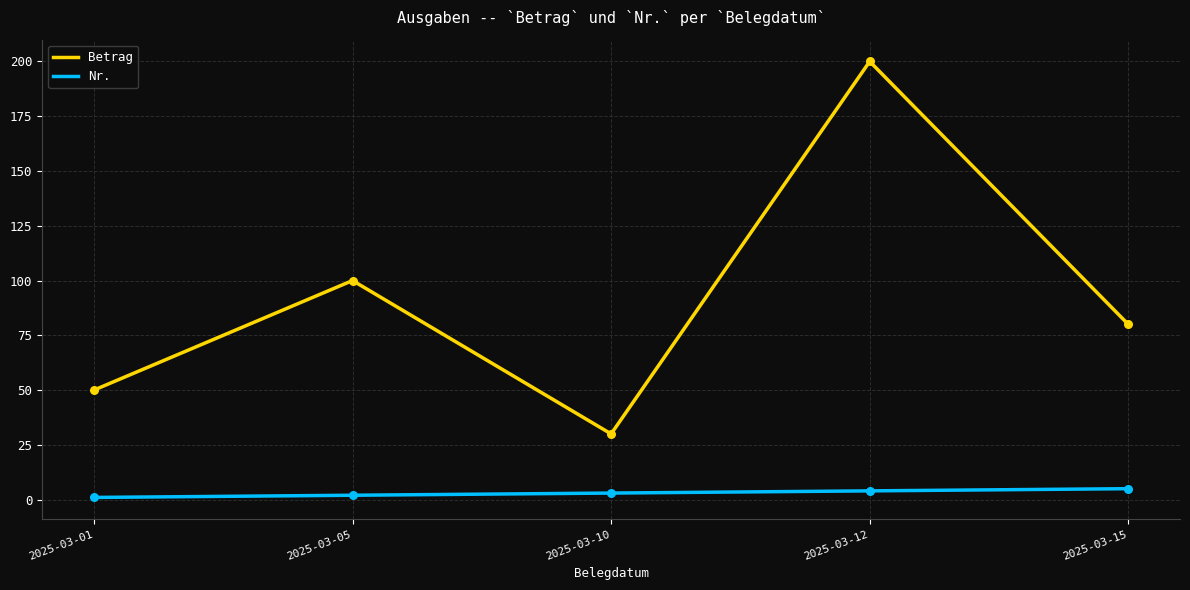

Is the value of Betrag at 2025-03-12 greater than the value of Nr. at 2025-03-01?

Yes